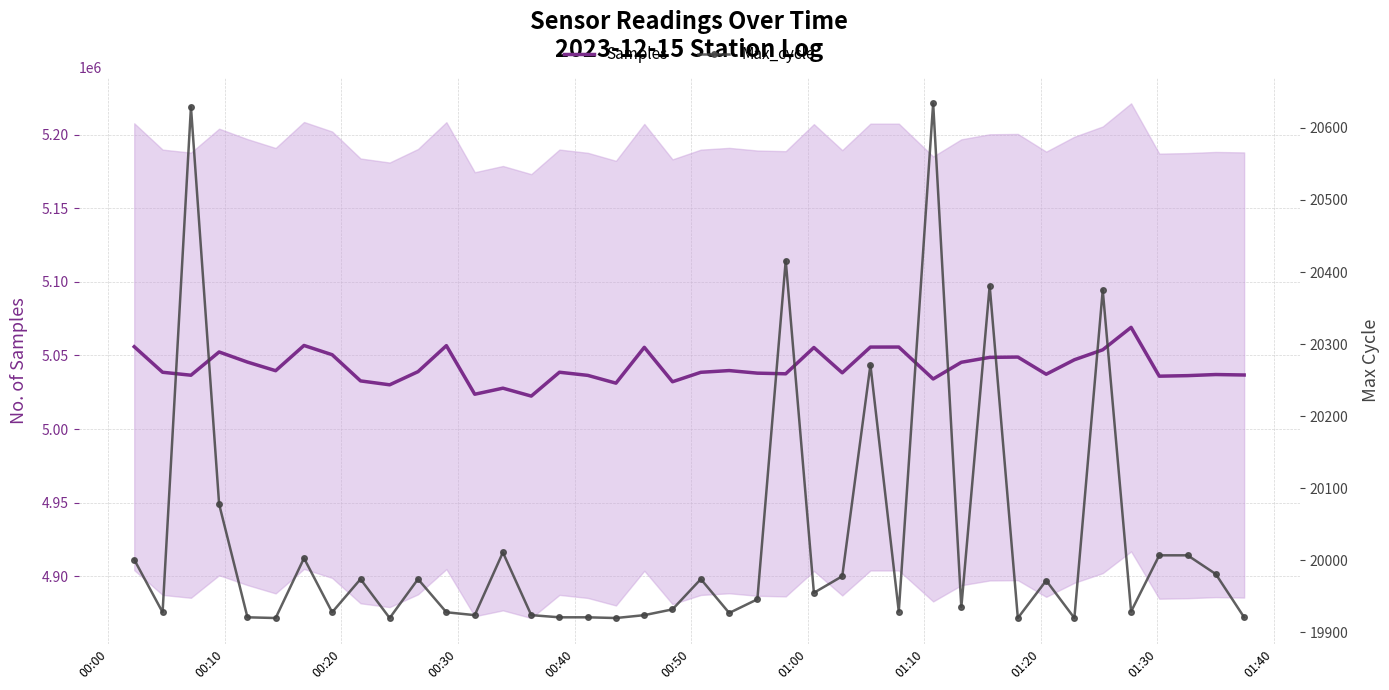

Does the chart have visible grid lines?

Yes